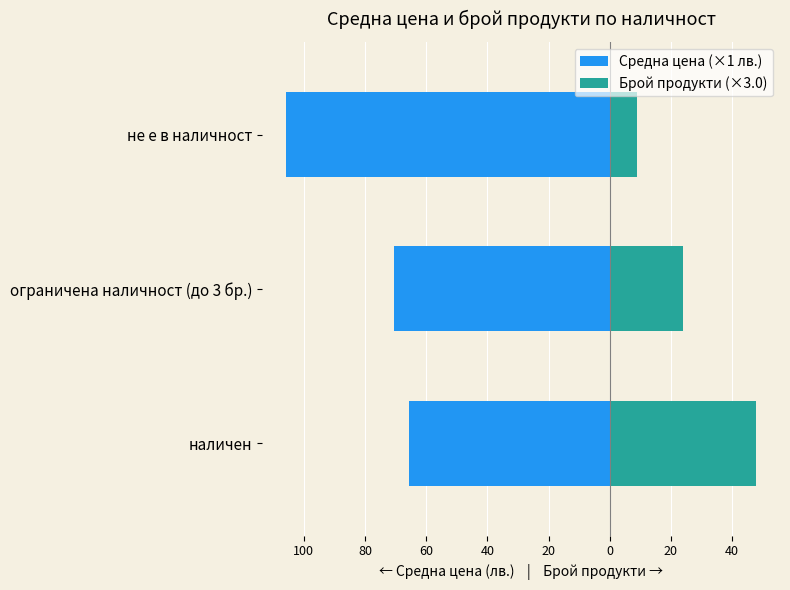

What is the lowest value of the Брой продукти (×3.0) series?

9.0